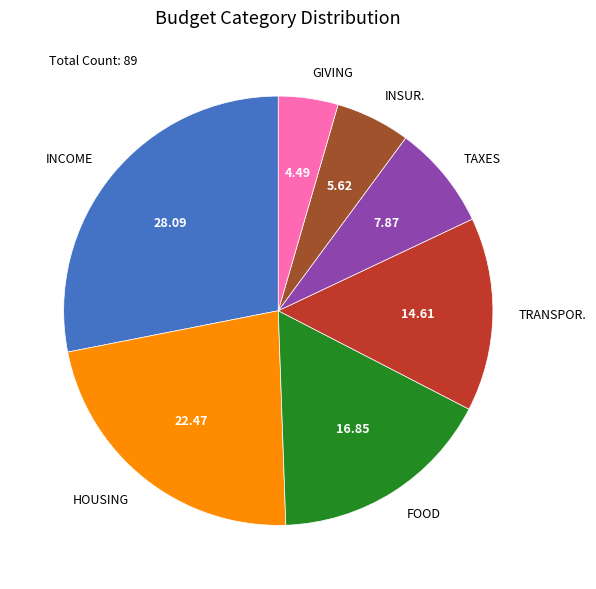

The TRANSPOR. slice represents 3% of the pie. True or false?

False